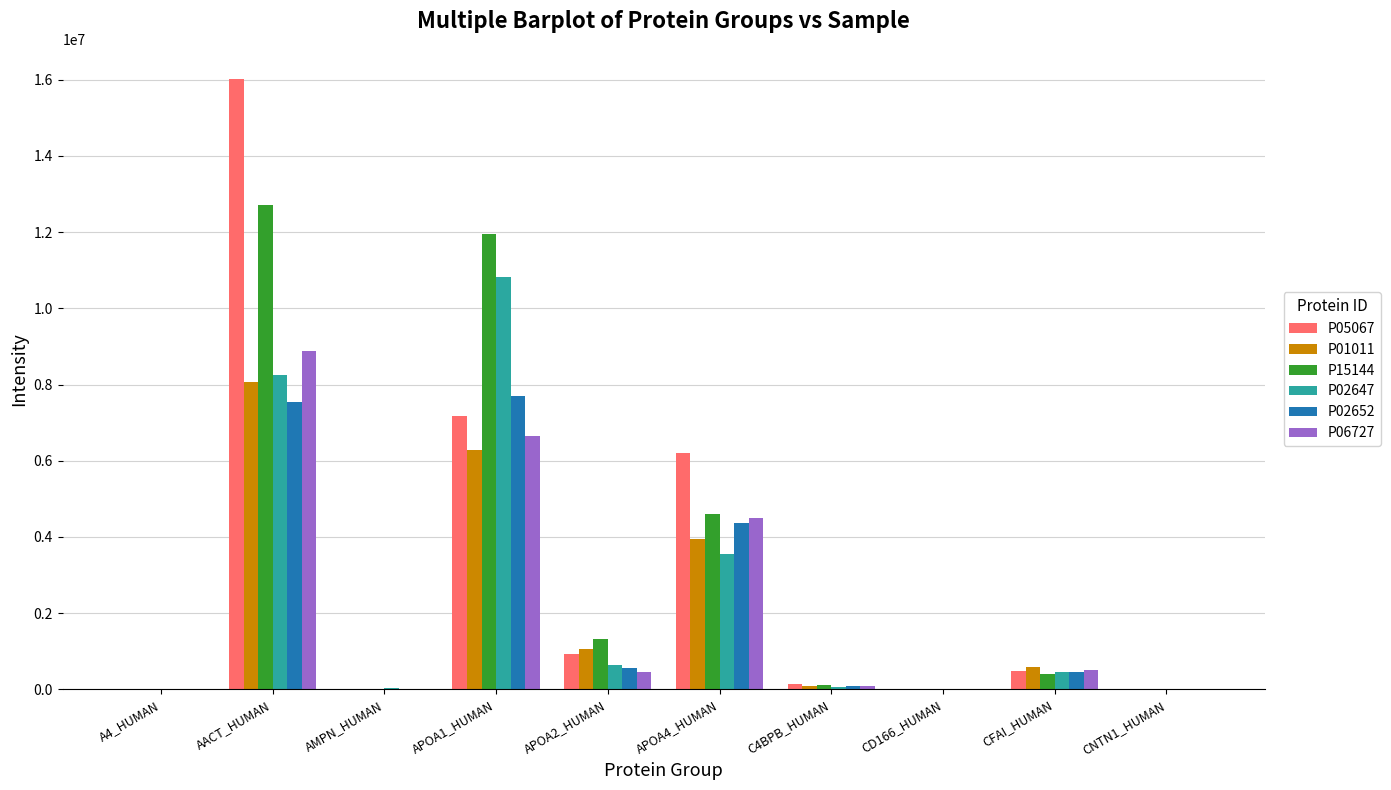

What is the greatest value displayed?

16012331.0